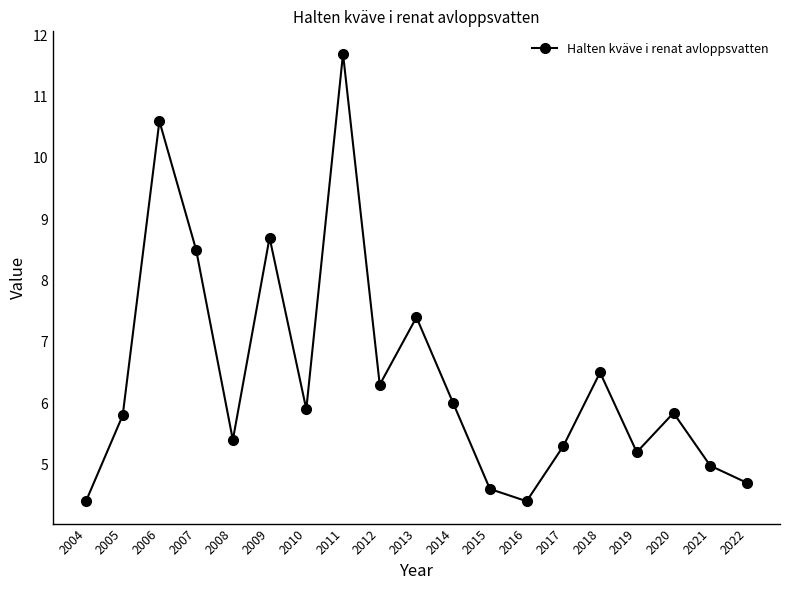

At which label does the data first exceed 5?

2005